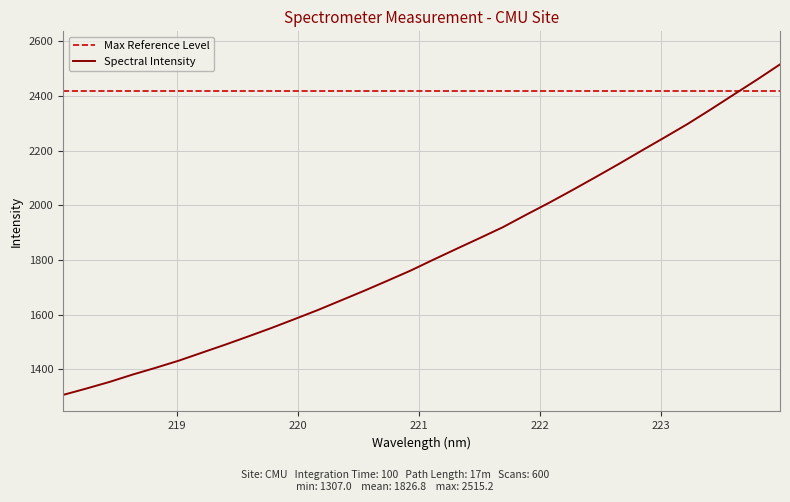

Count the number of categories in the chart.

32